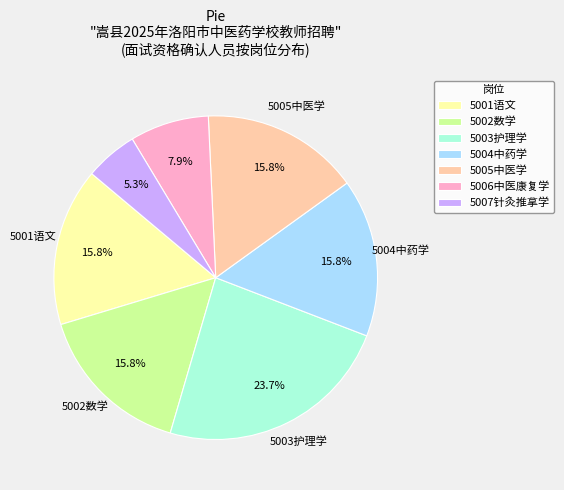

Is there any slice that represents more than half of the pie?

No